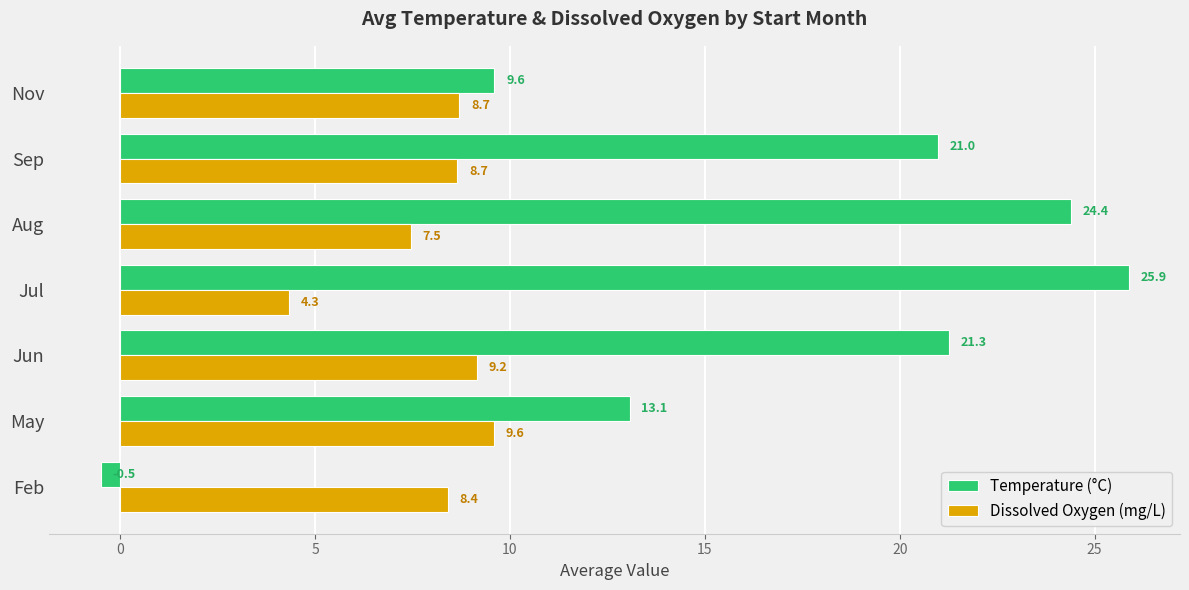

Rank the series by their average value, from lowest to highest.

Dissolved Oxygen (mg/L), Temperature (°C)